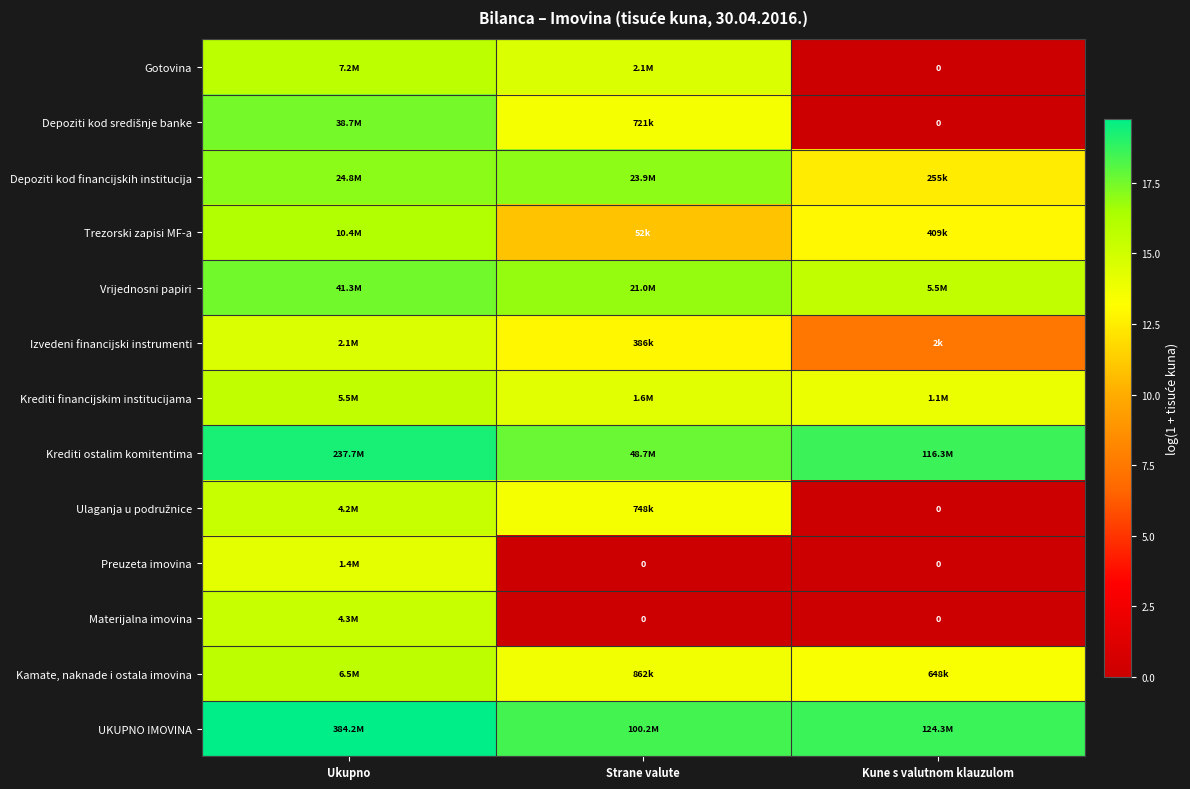

Rank the series by their maximum value, from lowest to highest.

Preuzeta imovina, Izvedeni financijski instrumenti, Ulaganja u podružnice, Materijalna imovina, Krediti financijskim institucijama, Kamate, naknade i ostala imovina, Gotovina, Trezorski zapisi MF-a, Depoziti kod financijskih institucija, Depoziti kod središnje banke, Vrijednosni papiri, Krediti ostalim komitentima, UKUPNO IMOVINA